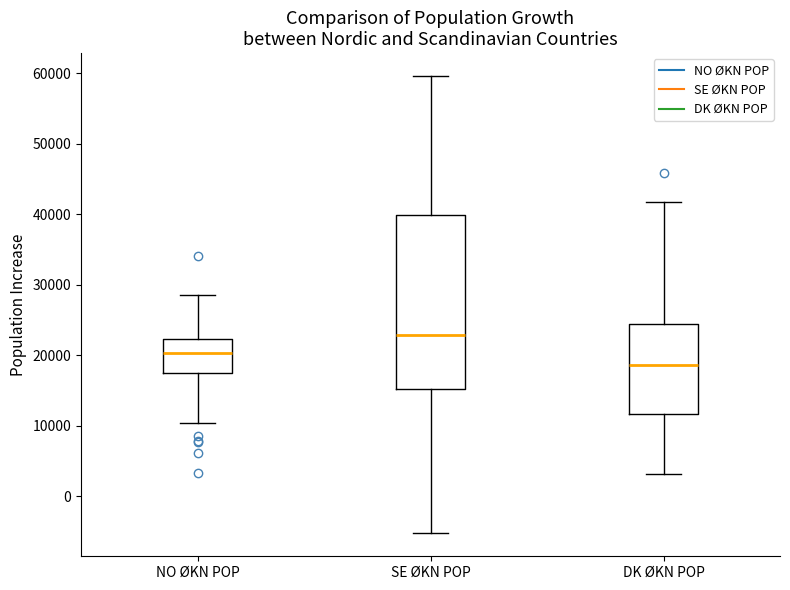

Which box's median line is the lowest?

DK ØKN POP